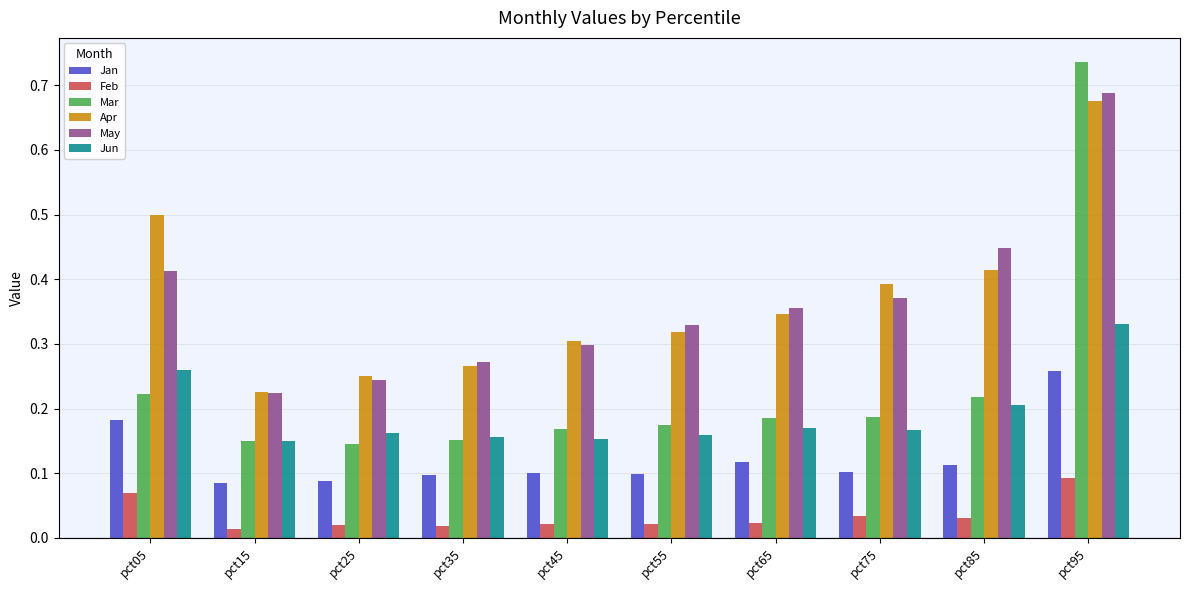

Between pct45 and pct75, which series saw the biggest shift?

Apr